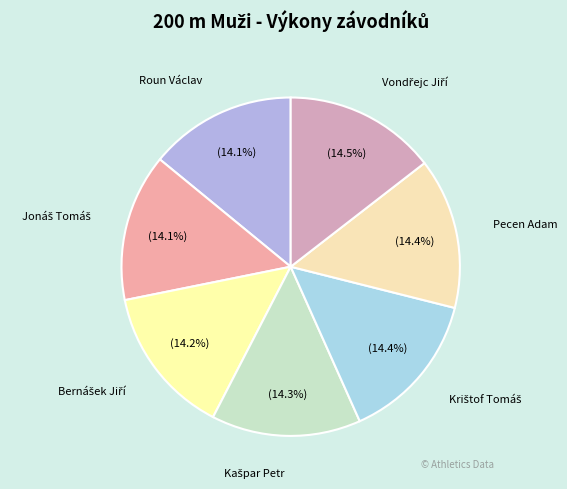

How many slices are in this pie chart?

7